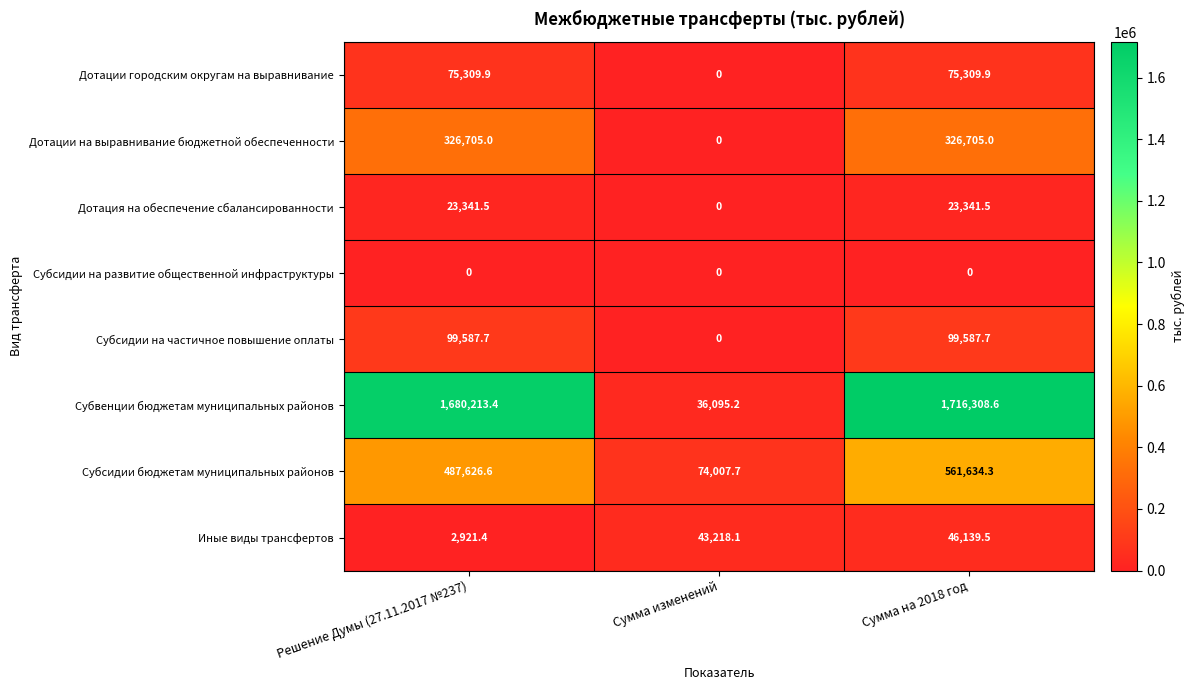

What is the sum of the Субсидии на частичное повышение оплаты values at Сумма на 2018 год and Решение Думы (27.11.2017 №237)?

199175.4